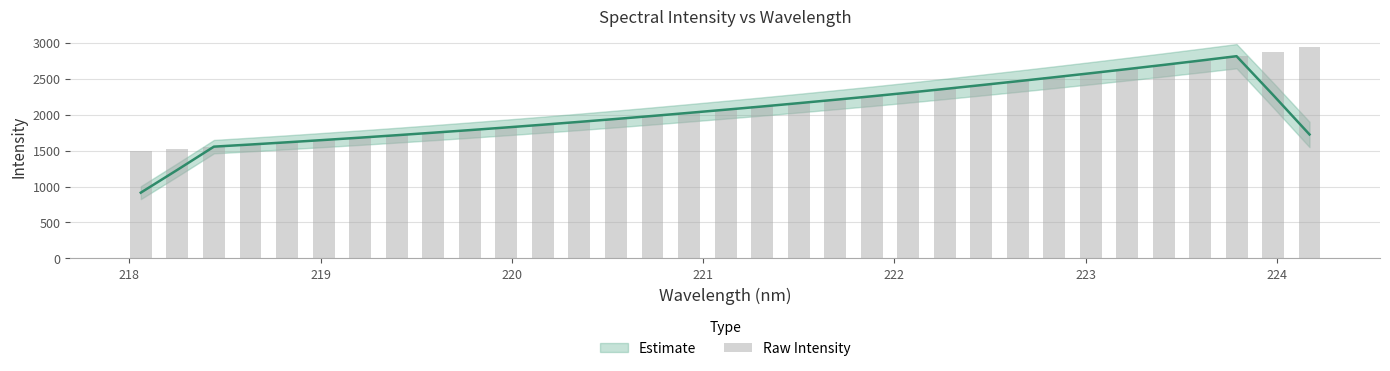

What is the approximate value at 221?

2021.1